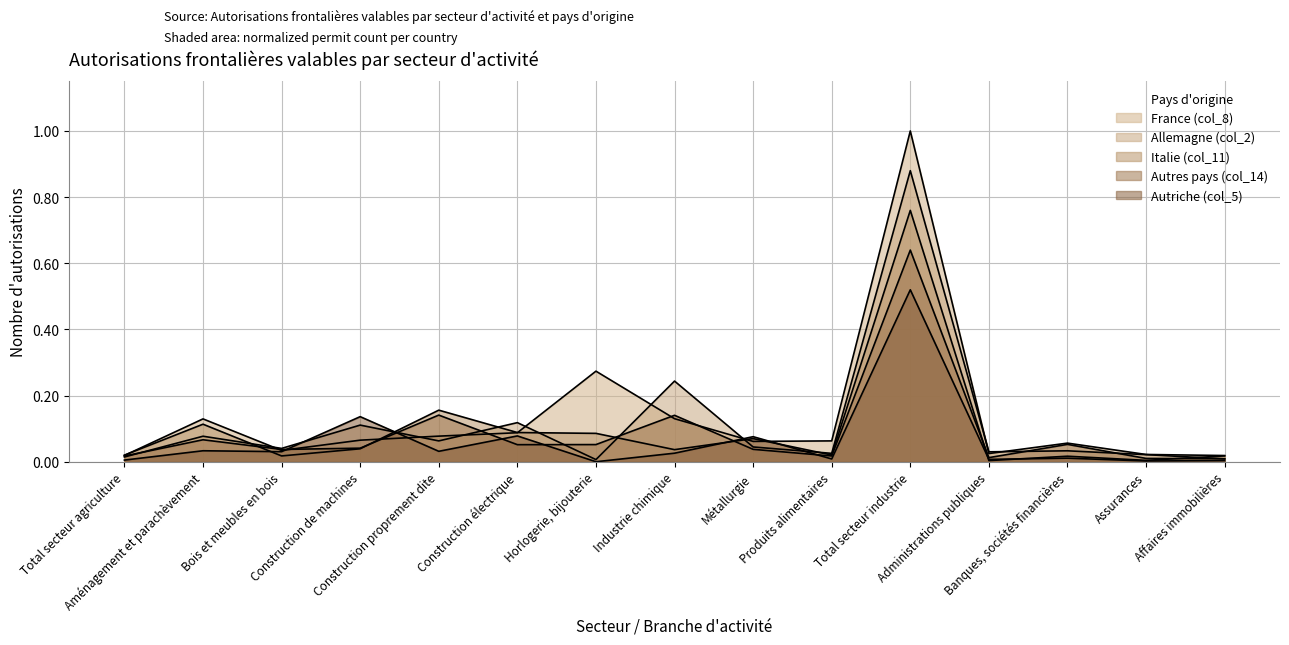

At which label is Allemagne (col_2) closest to 0?

Horlogerie, bijouterie